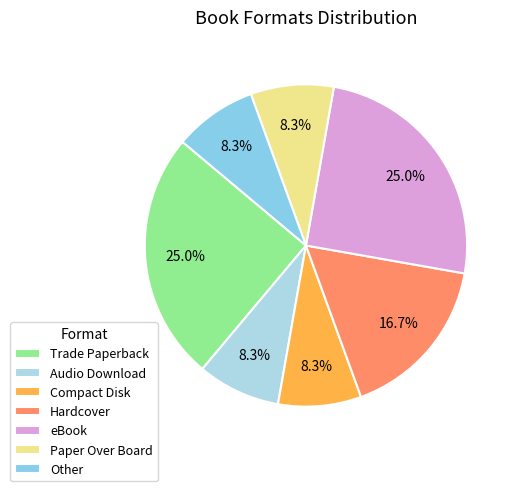

To the nearest percent, what portion does Hardcover represent?

17%